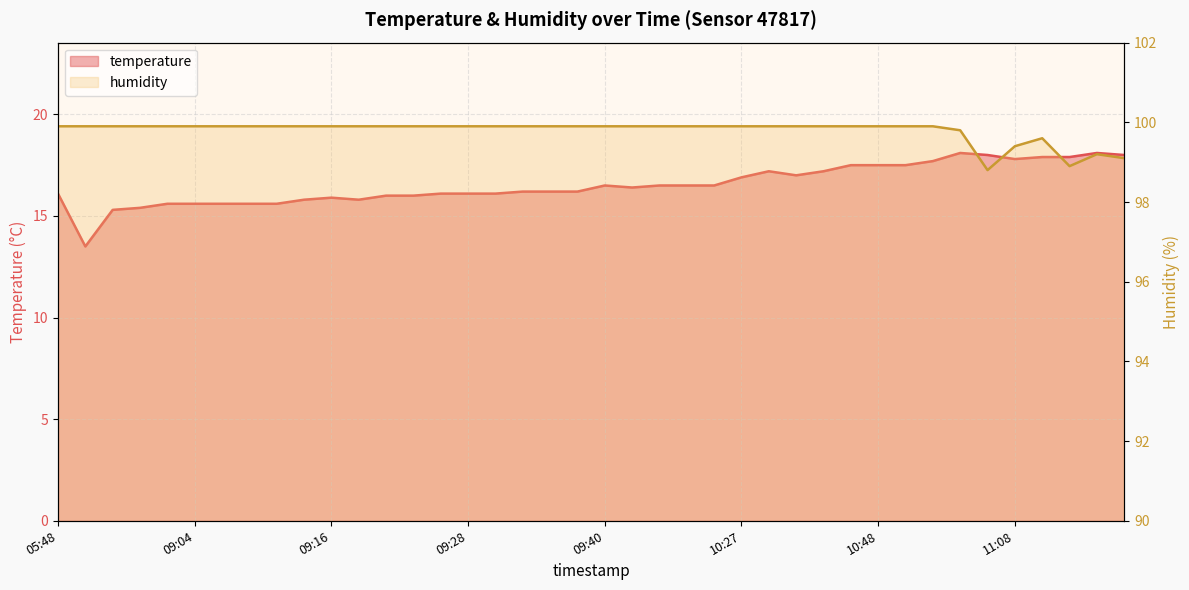

How many data points in humidity are above 99?

38